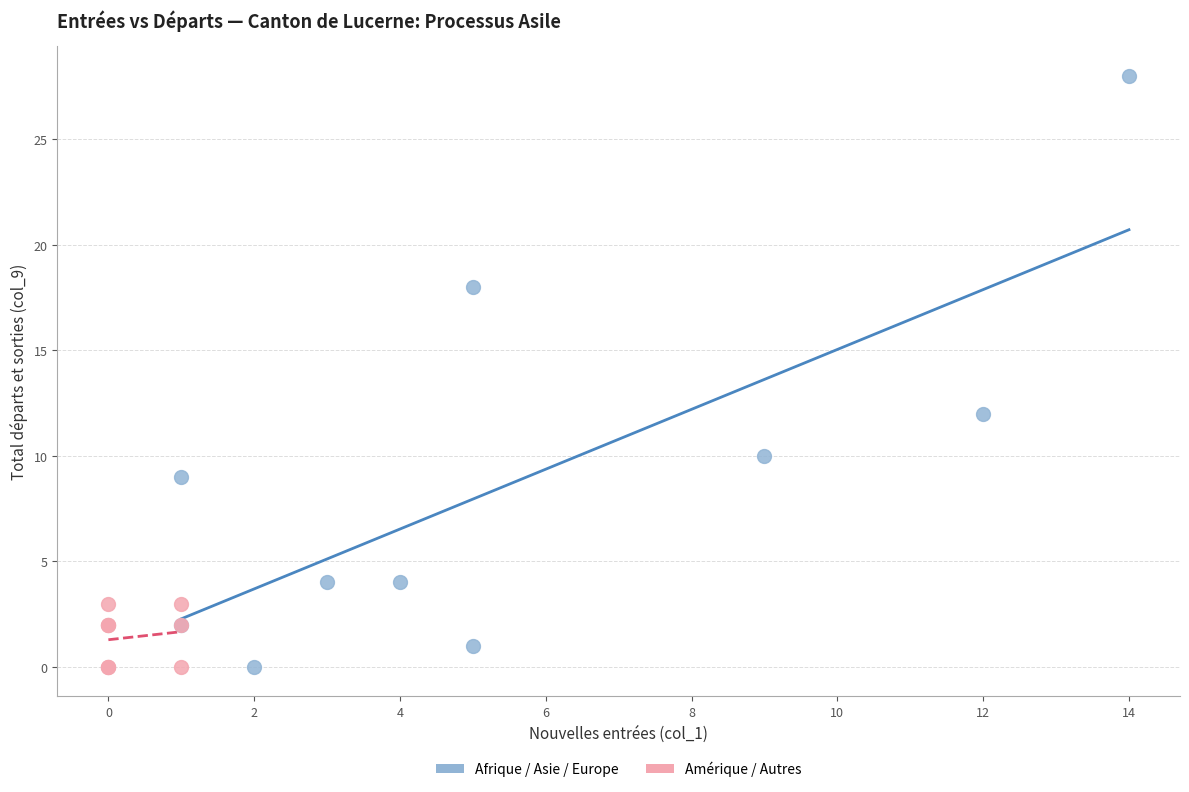

Which series has the widest spread of Y values?

Afrique / Asie / Europe